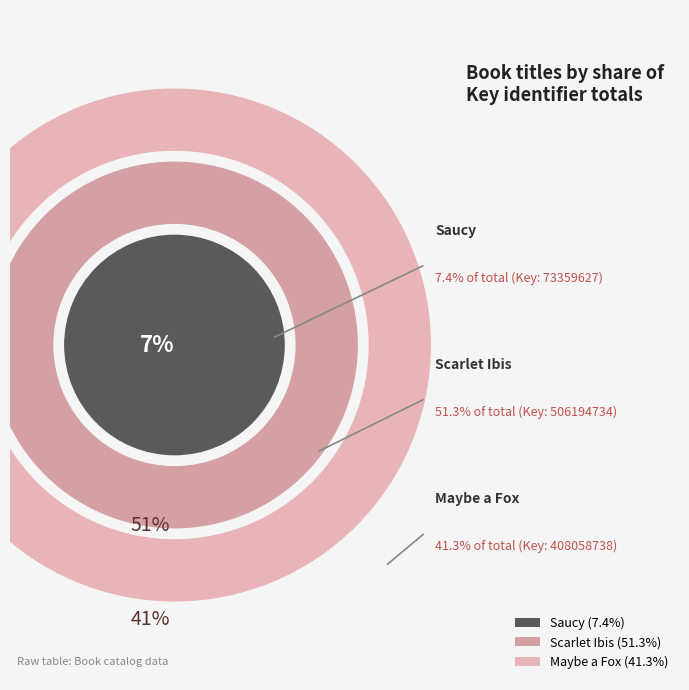

To the nearest percent, what is the average slice percentage?

33%